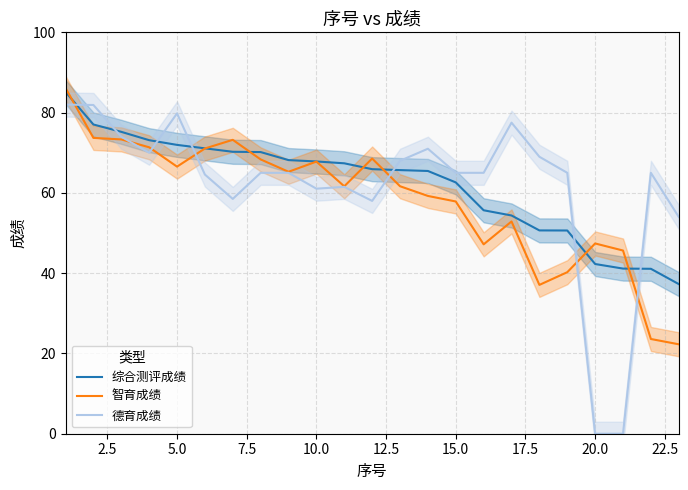

True or false: 综合测评成绩 and 智育成绩 intersect in this chart.

True